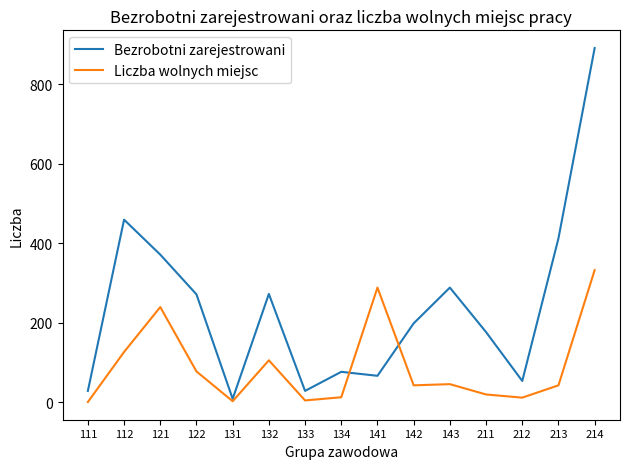

Between 111 and 121, which series saw the biggest shift?

Bezrobotni zarejestrowani